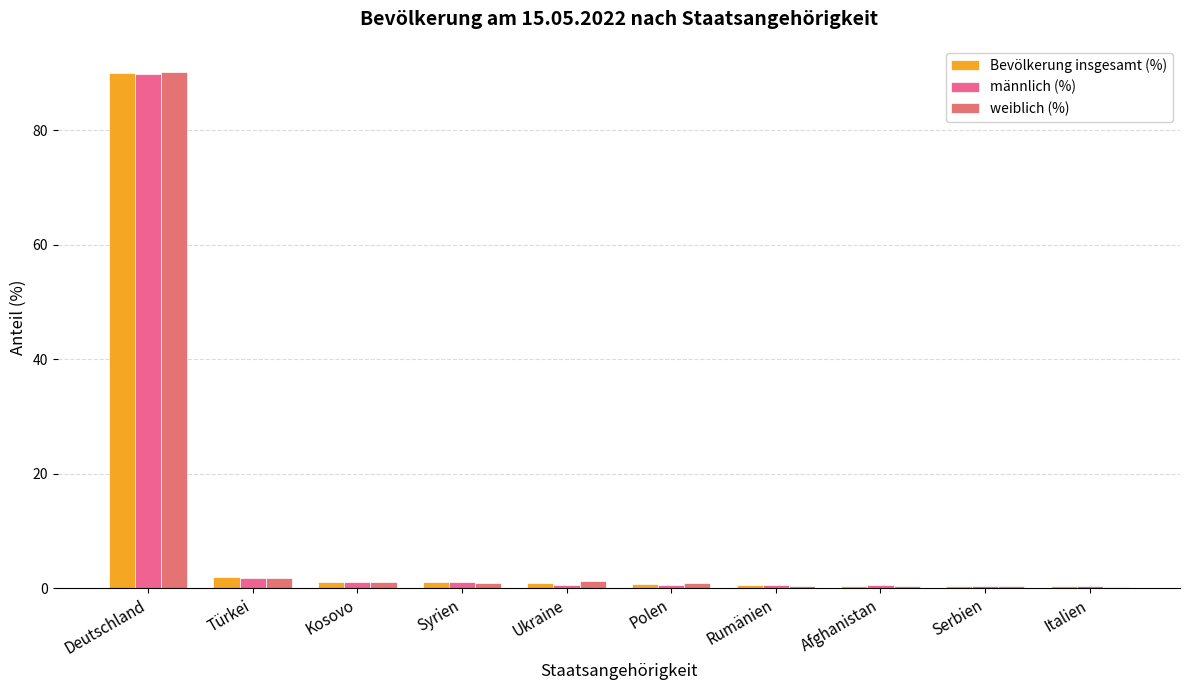

What is the label of the 3rd bar from the left?

Kosovo